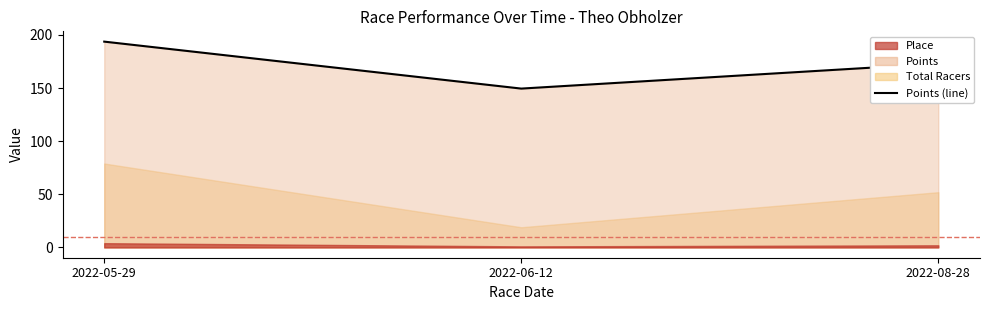

How many lines are shown in the chart?

1